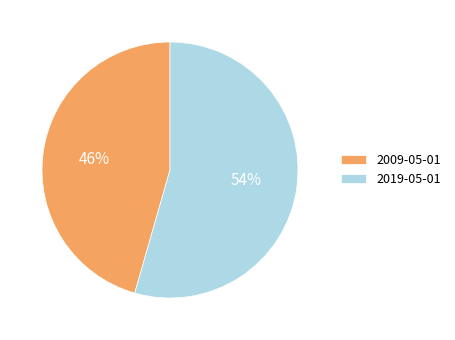

Rank the categories by value from lowest to highest.

2009-05-01, 2019-05-01